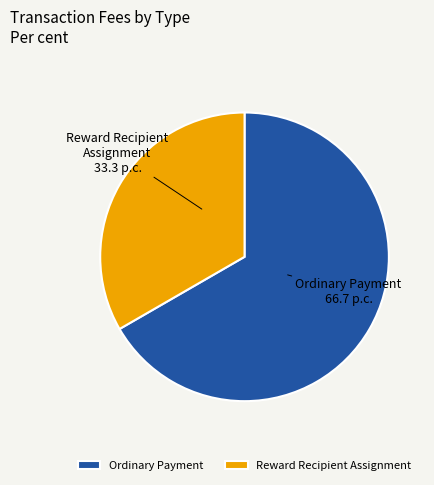

How many slices are in this pie chart?

2